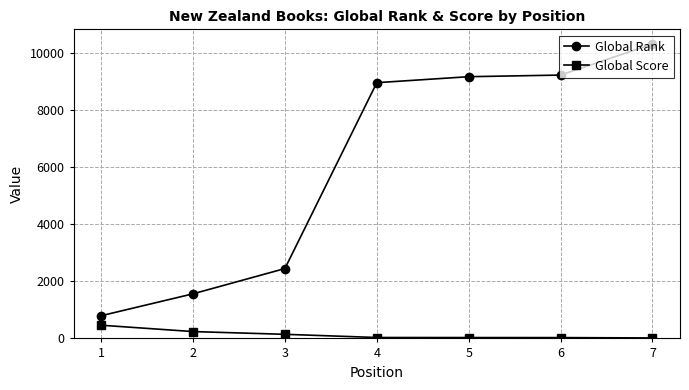

What is the minimum value for Global Score?

16